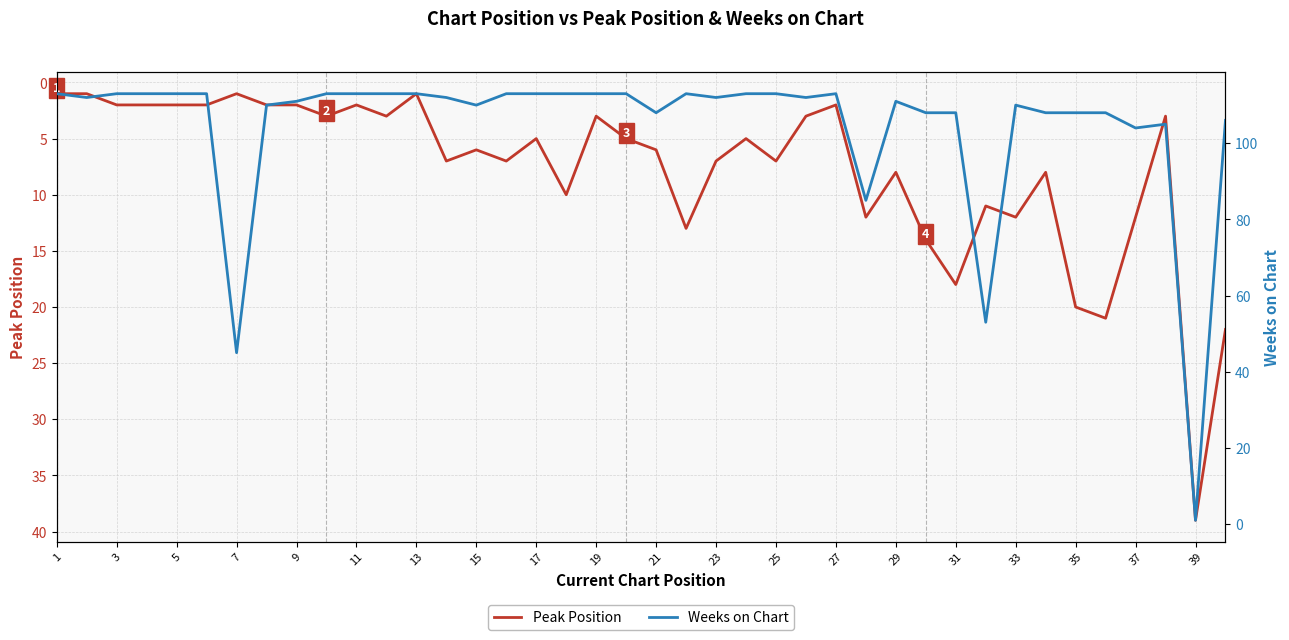

How many distinct data groups are displayed?

2